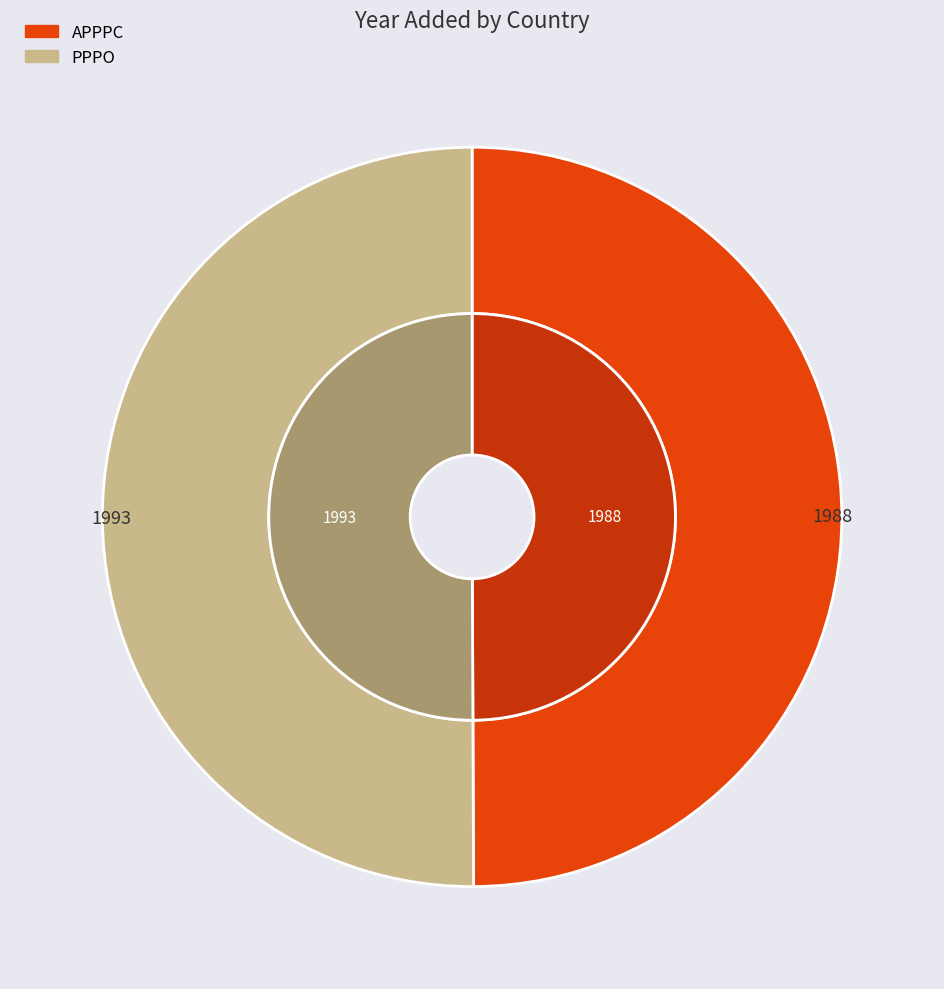

How many slices are in this pie chart?

2